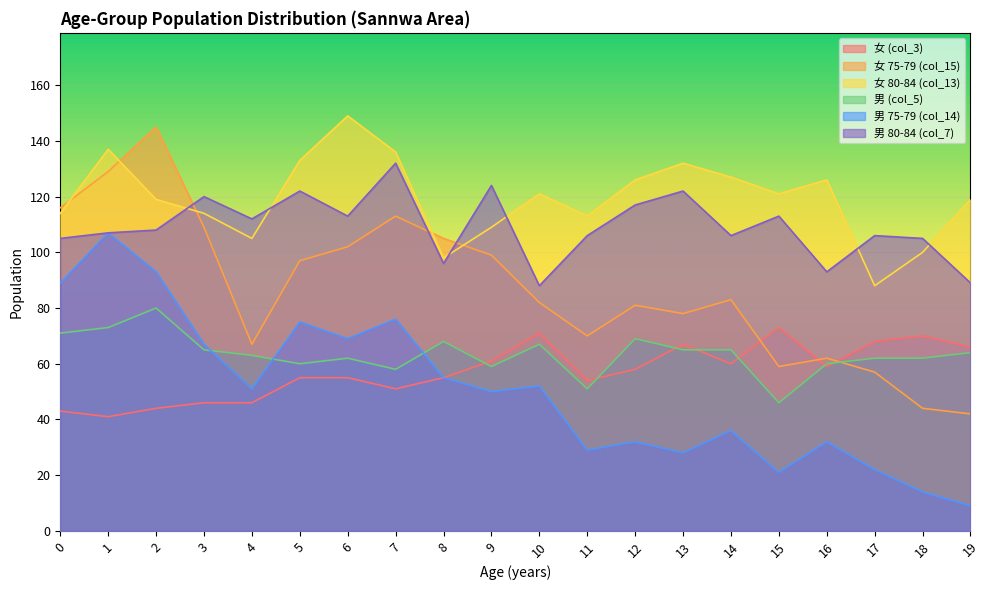

What is the difference between the 女 75-79 (col_15) values at 16 and 9?

37